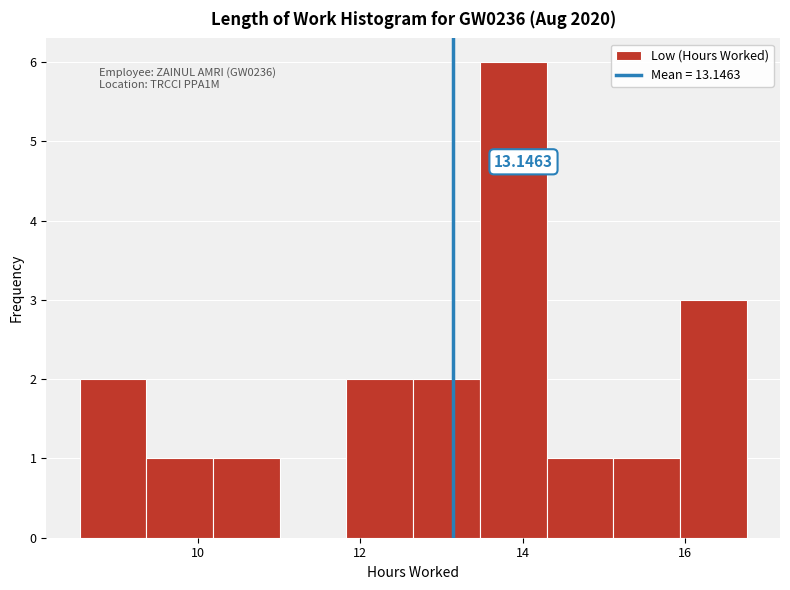

Over which range of the x-axis is the bar tallest?

13.4 to 14.2